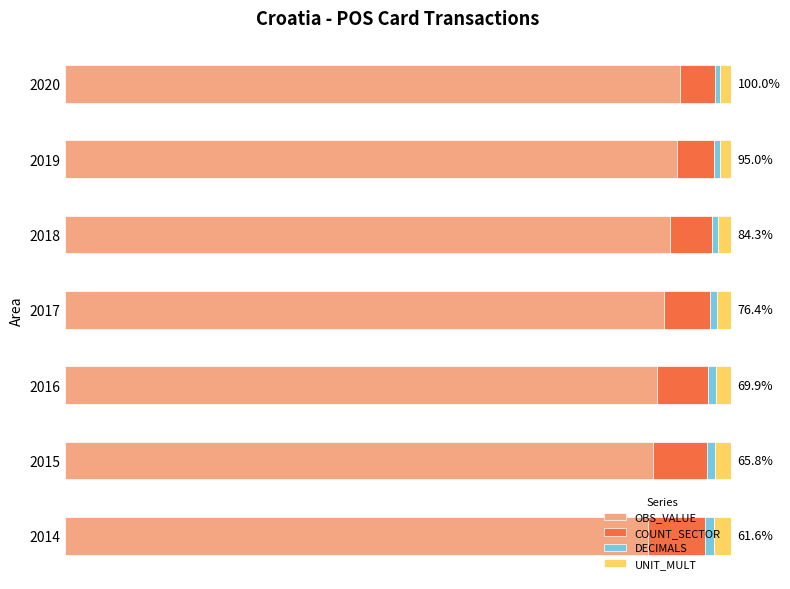

Reading right to left, what are all the values shown in this chart?

OBS_VALUE: 0.9	0.9	0.9	0.9	0.9	0.9	0.9
COUNT_SECTOR: 0.1	0.1	0.1	0.1	0.1	0.1	0.1
DECIMALS: 0.0	0.0	0.0	0.0	0.0	0.0	0.0
UNIT_MULT: 0.0	0.0	0.0	0.0	0.0	0.0	0.0